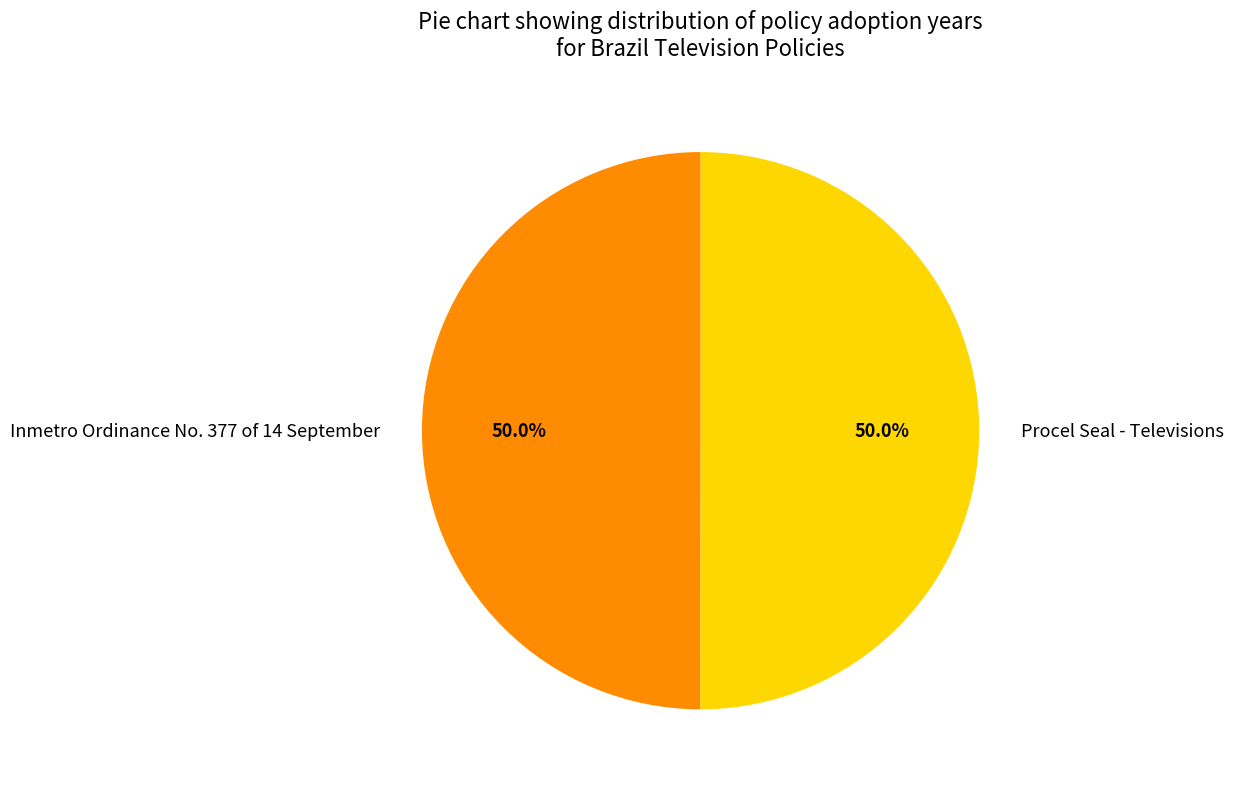

What is the total percentage of Inmetro Ordinance No. 377 of 14 September and Procel Seal - Televisions?

100.0%